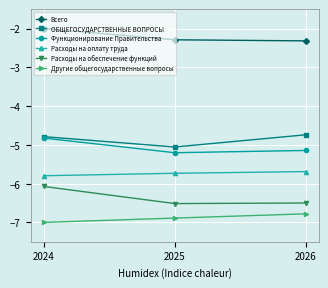

Which category has the highest value across all series?

2024